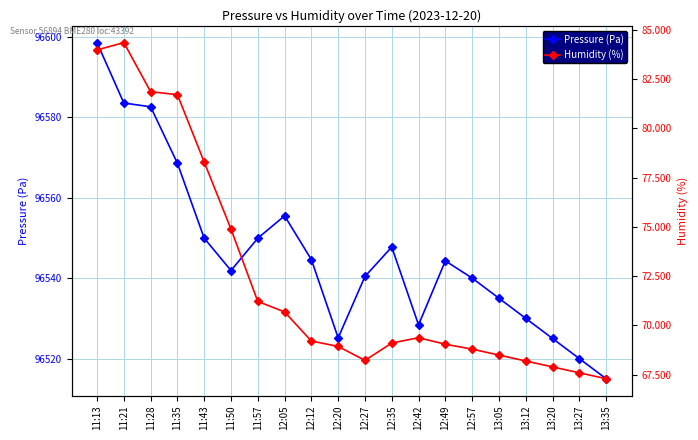

How many lines are shown in the chart?

2